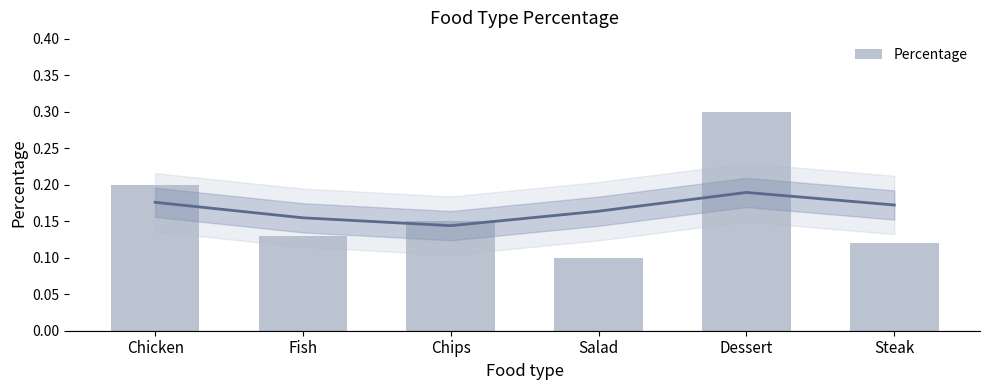

How many values are between 0 and 1?

6